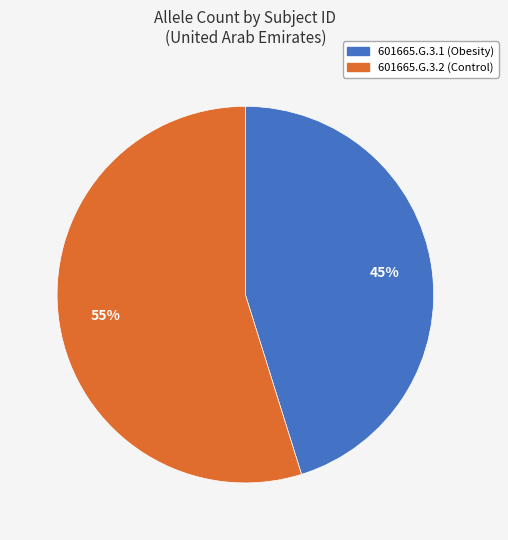

Is 601665.G.3.2 the majority of the pie?

Yes